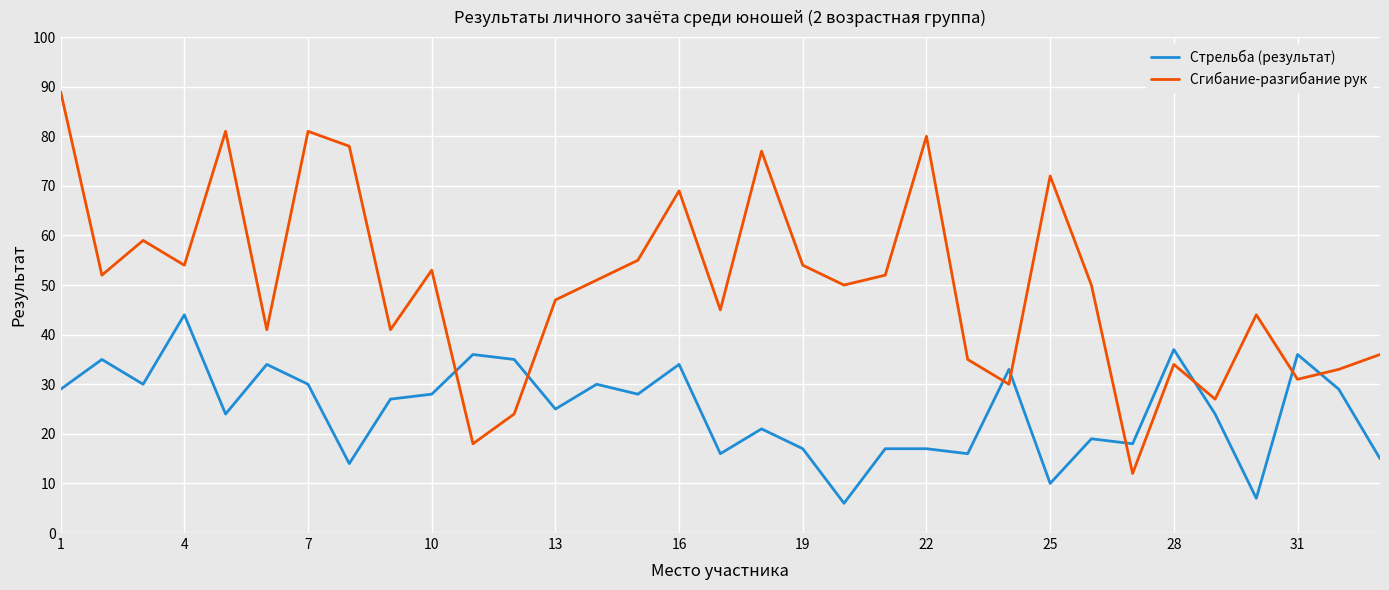

What is the difference between the maximum and minimum values in the Сгибание-разгибание рук series?

77